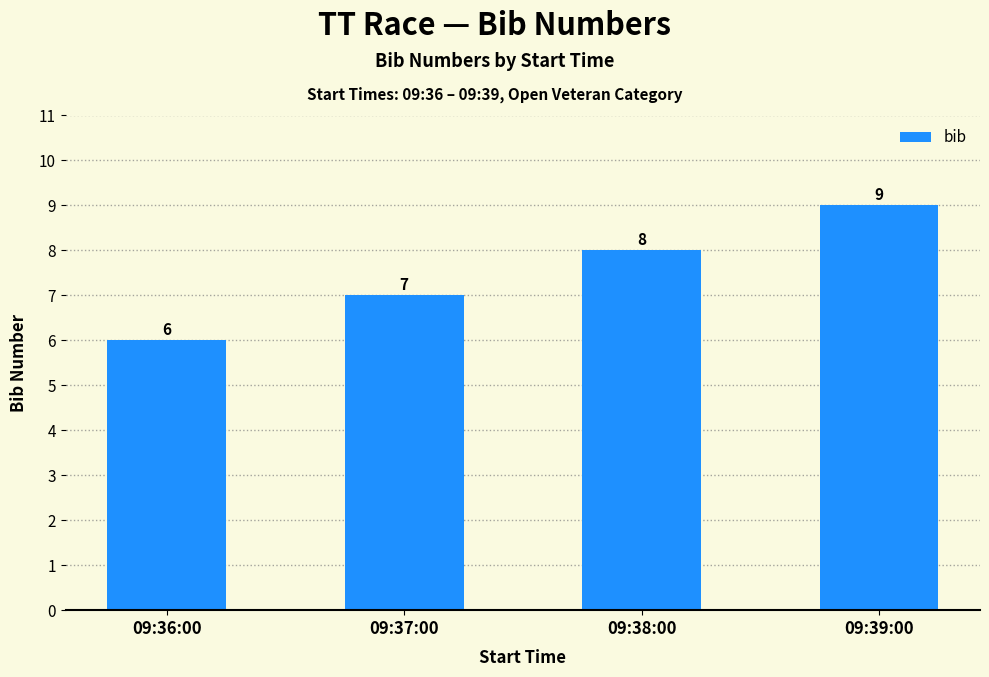

Rank the categories by value from lowest to highest.

09:36:00, 09:37:00, 09:38:00, 09:39:00